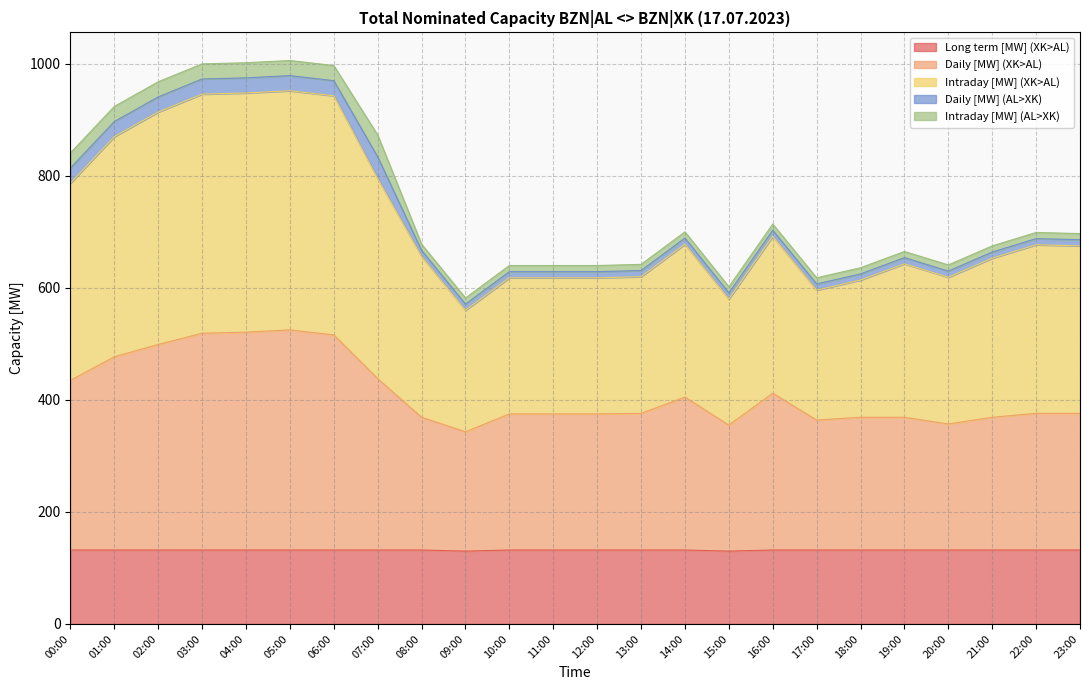

True or false: Intraday [MW] (XK>AL) and Daily [MW] (XK>AL) intersect in this chart.

False